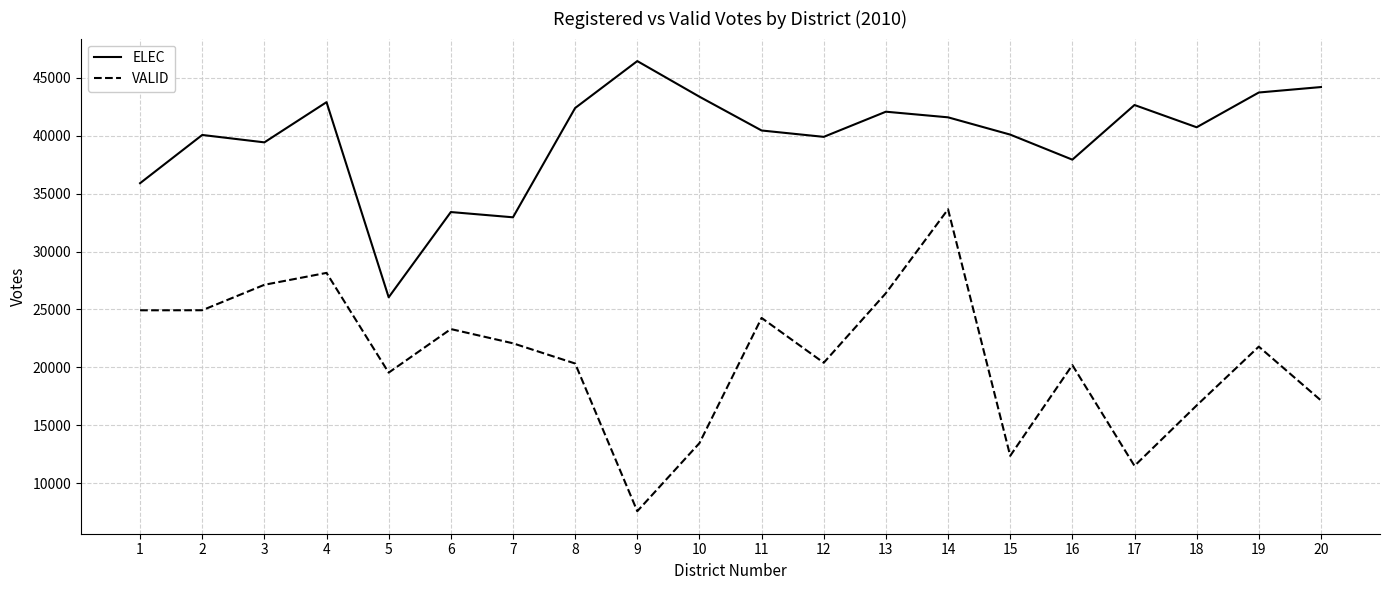

True or false: VALID and ELEC intersect in this chart.

False